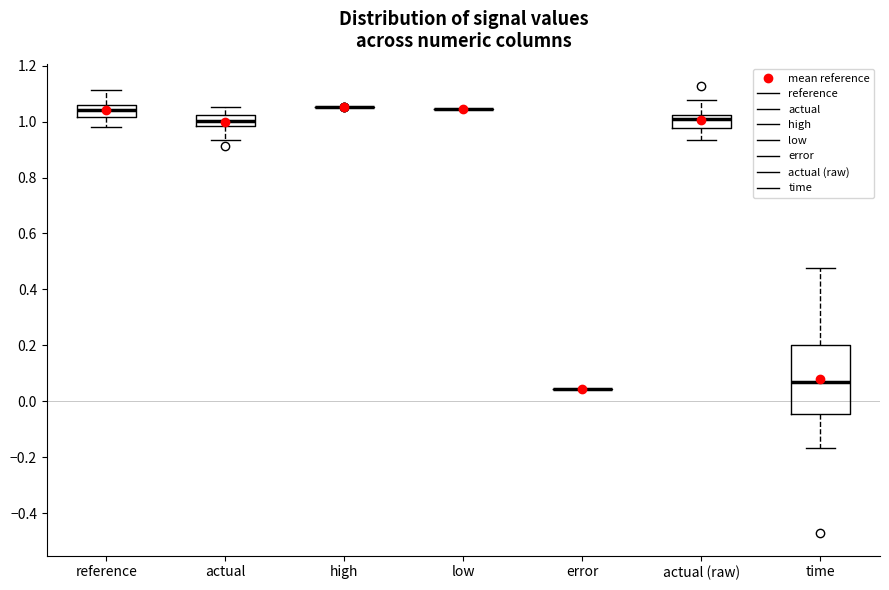

Reading left to right, transcribe this box plot: for each box, give where its median line is, the range the box spans, and where its two whiskers end, as read against the y-axis. The values are not printed on the chart, so give them approximately, as read against the axis.

reference: median 1.04, box 1.02 to 1.06, whiskers 0.98 to 1.12
actual: median 1.00, box 0.98 to 1.02, whiskers 0.94 to 1.06
high: box collapsed to a line at 1.06, whiskers 1.06 to 1.06
low: box collapsed to a line at 1.04, whiskers 1.04 to 1.04
error: box collapsed to a line at 0.04, whiskers 0.04 to 0.04
actual (raw): median 1.00, box 0.98 to 1.02, whiskers 0.94 to 1.08
time: median 0.06, box -0.04 to 0.20, whiskers -0.16 to 0.48